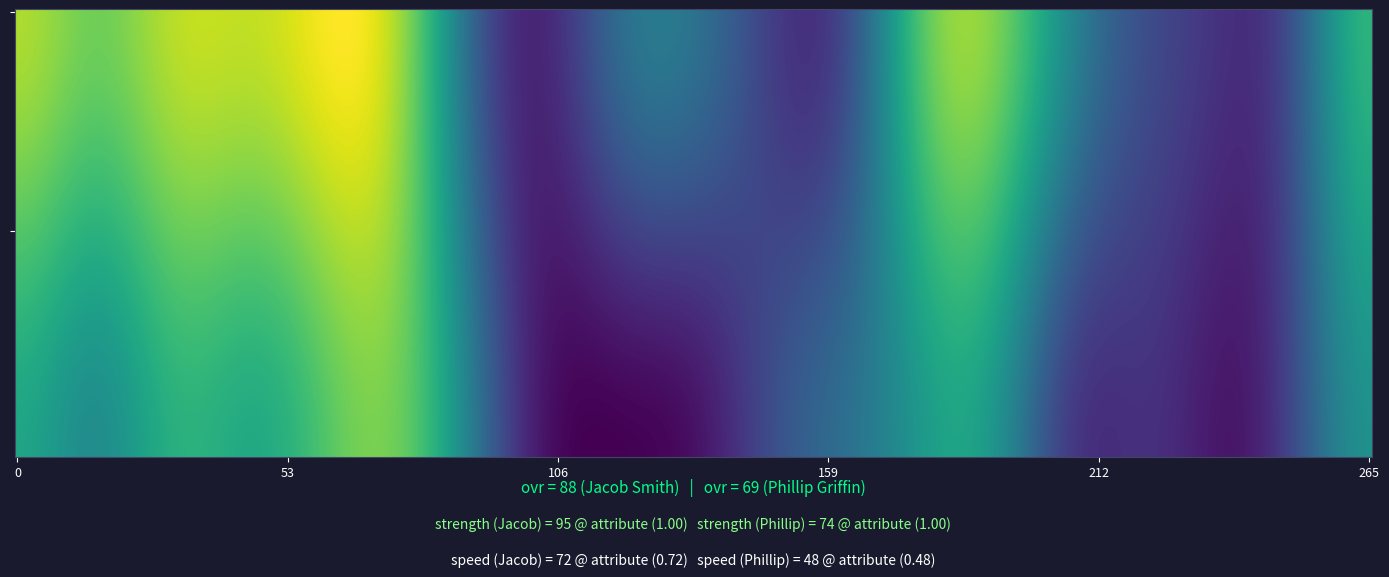

At strength, list the series in order from smallest to largest.

Phillip Griffin, Jacob Smith